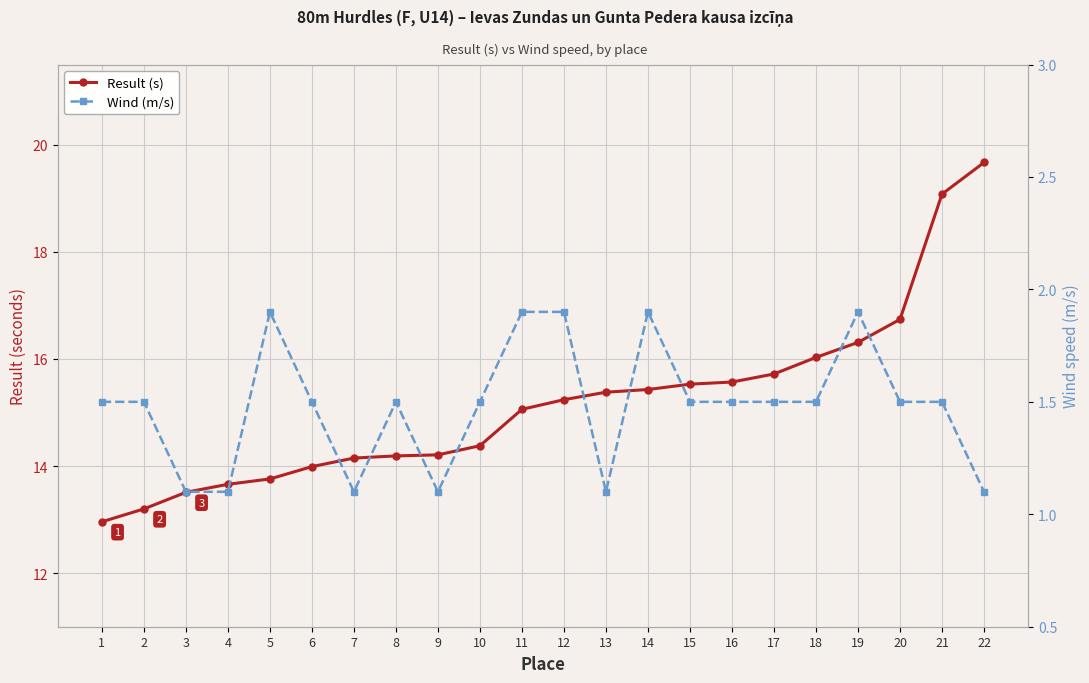

Which series has the largest range (max minus min)?

Result (s)